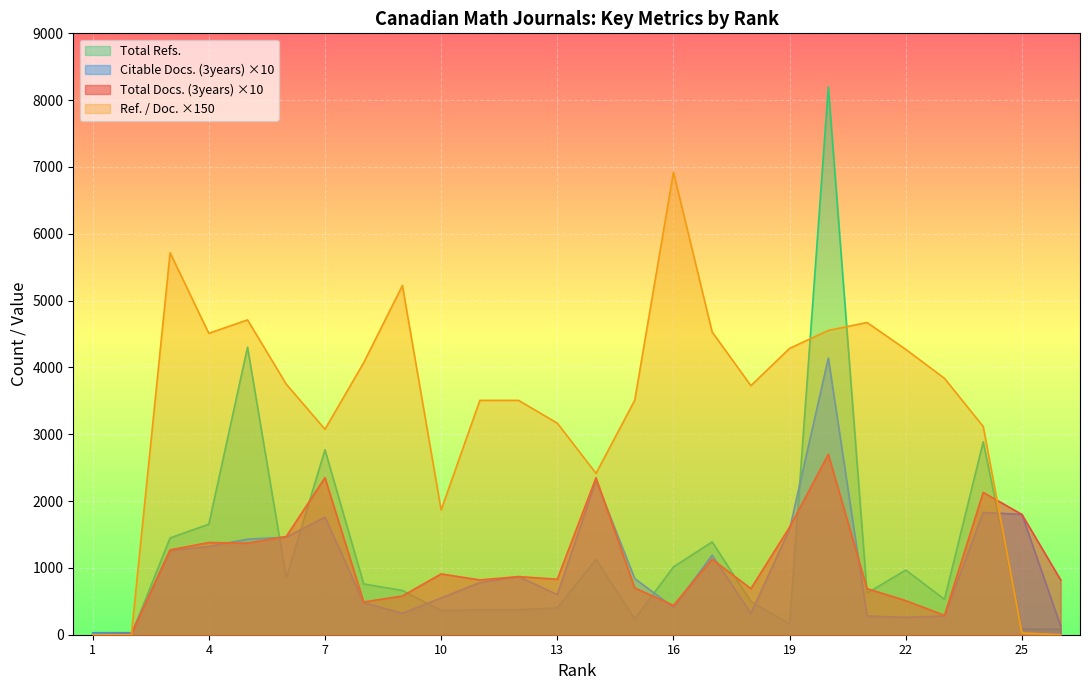

What is the difference between the maximum and second lowest values in the Total Docs. (3years) series?

2690.0